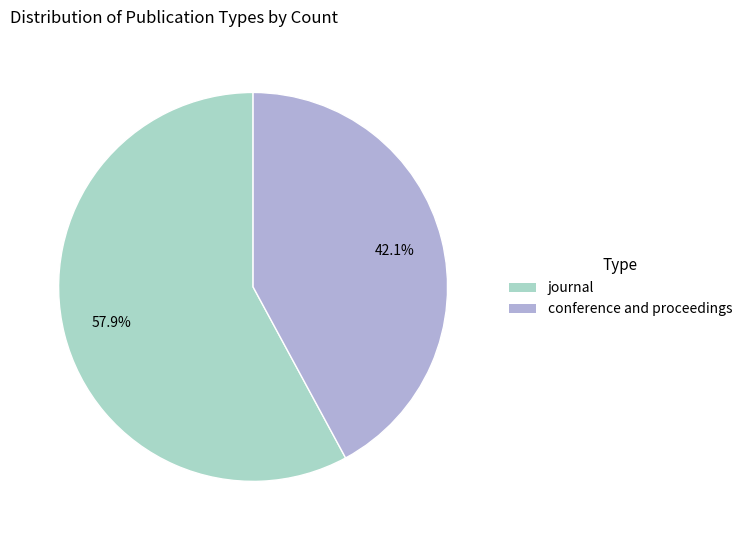

Is it true that journal is 58% of the pie?

True